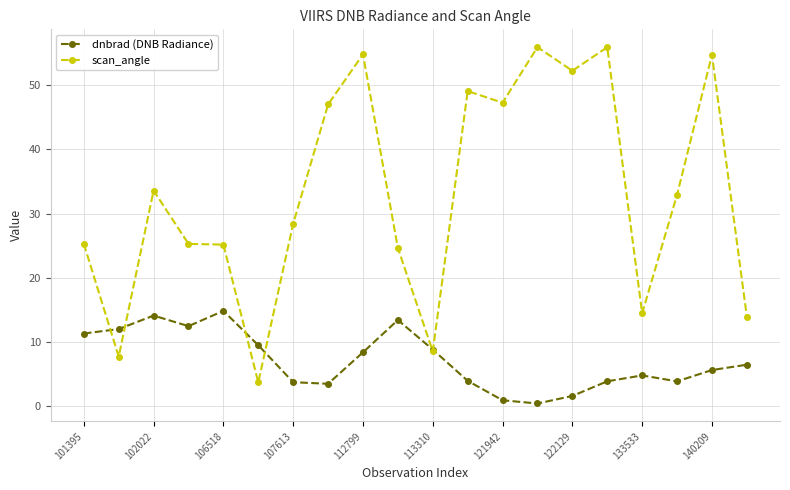

Is this an area chart (filled region under the line)?

No